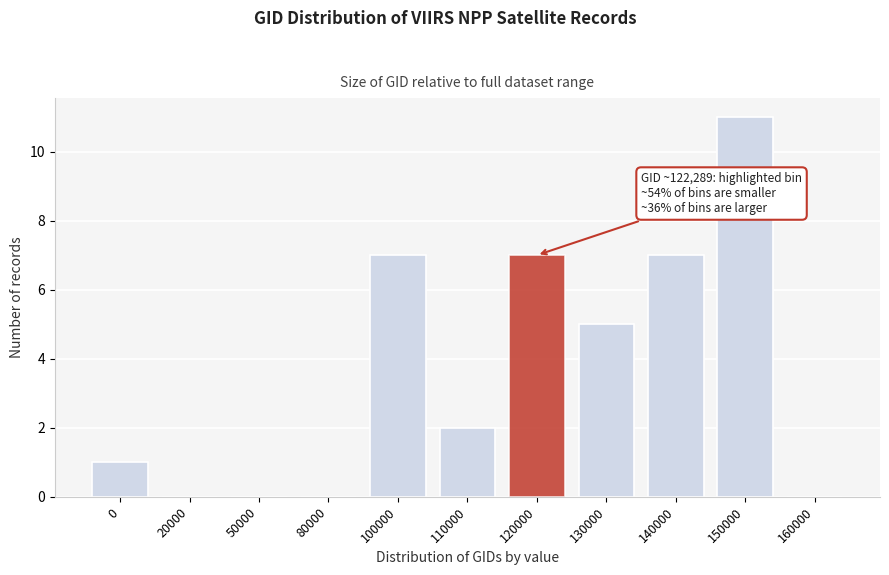

Reading left to right, what are all the values shown in this chart?

0=1	20000=0	50000=0	80000=0	100000=7	110000=2	120000=7	130000=5	140000=7	150000=11	160000=0